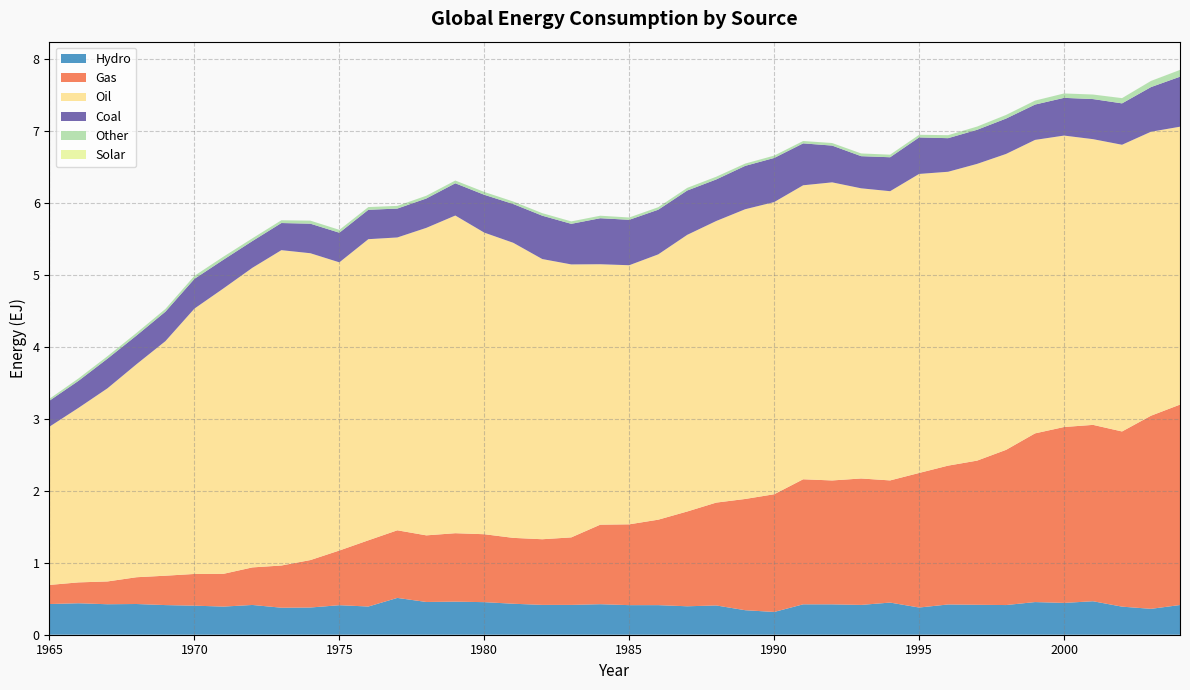

Reading left to right, transcribe all the data shown in this chart.

Hydro: 0.4	0.4	0.4	0.4	0.4	0.4	0.4	0.4	0.4	0.4	0.4	0.4	0.5	0.5	0.5	0.5	0.4	0.4	0.4	0.4	0.4	0.4	0.4	0.4	0.3	0.3	0.4	0.4	0.4	0.4	0.4	0.4	0.4	0.4	0.5	0.4	0.5	0.4	0.4	0.4
Gas: 0.3	0.3	0.3	0.4	0.4	0.4	0.5	0.5	0.6	0.7	0.8	0.9	0.9	0.9	1.0	0.9	0.9	0.9	0.9	1.1	1.1	1.2	1.3	1.4	1.5	1.6	1.7	1.7	1.8	1.7	1.9	1.9	2.0	2.2	2.3	2.4	2.5	2.4	2.7	2.8
Oil: 2.2	2.4	2.7	3.0	3.3	3.7	4.0	4.2	4.4	4.3	4.0	4.2	4.1	4.3	4.4	4.2	4.1	3.9	3.8	3.6	3.6	3.7	3.8	3.9	4.0	4.1	4.1	4.1	4.0	4.0	4.2	4.1	4.1	4.1	4.1	4.0	4.0	4.0	3.9	3.9
Coal: 0.4	0.4	0.4	0.4	0.4	0.4	0.4	0.4	0.4	0.4	0.4	0.4	0.4	0.4	0.4	0.5	0.5	0.6	0.6	0.6	0.6	0.6	0.6	0.6	0.6	0.6	0.6	0.5	0.4	0.5	0.5	0.5	0.5	0.5	0.5	0.5	0.6	0.6	0.6	0.7
Other: 0.0	0.0	0.0	0.0	0.0	0.0	0.0	0.0	0.0	0.0	0.0	0.0	0.0	0.0	0.0	0.0	0.0	0.0	0.0	0.0	0.0	0.0	0.0	0.0	0.0	0.0	0.0	0.0	0.0	0.0	0.0	0.0	0.0	0.1	0.1	0.1	0.1	0.1	0.1	0.1
Solar: 0.0	0.0	0.0	0.0	0.0	0.0	0.0	0.0	0.0	0.0	0.0	0.0	0.0	0.0	0.0	0.0	0.0	0.0	0.0	0.0	0.0	0.0	0.0	0.0	0.0	0.0	0.0	0.0	0.0	0.0	0.0	0.0	0.0	0.0	0.0	0.0	0.0	0.0	0.0	0.0